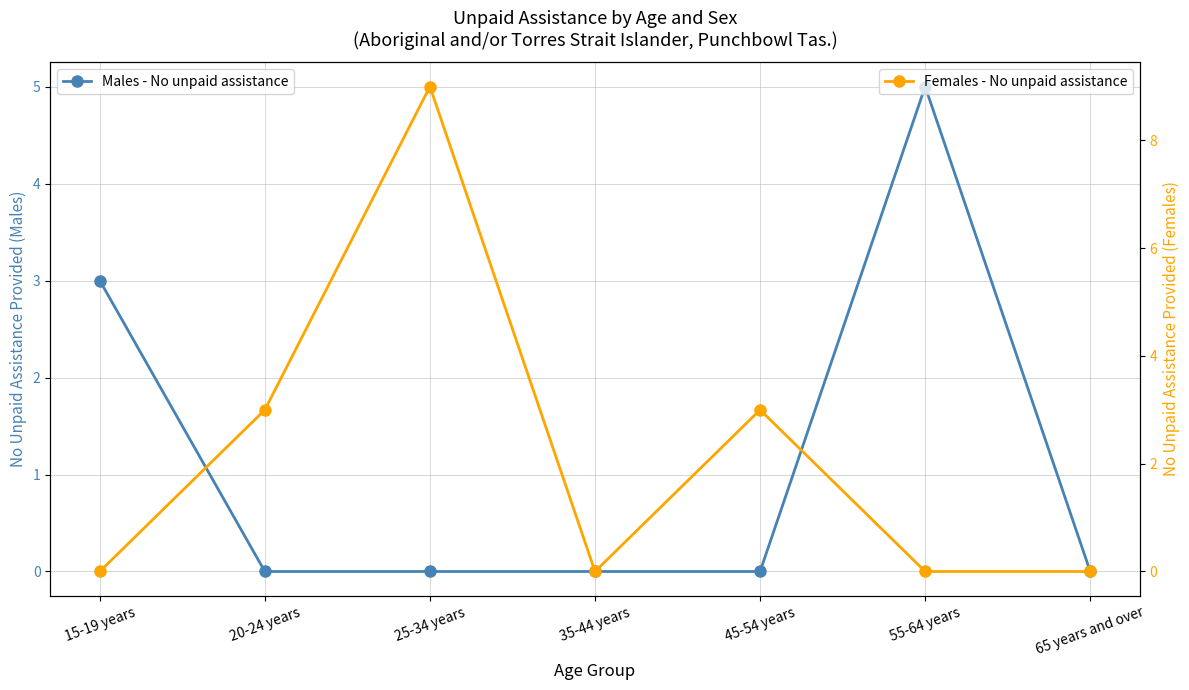

At how many categories does at least one series exceed 1?

5